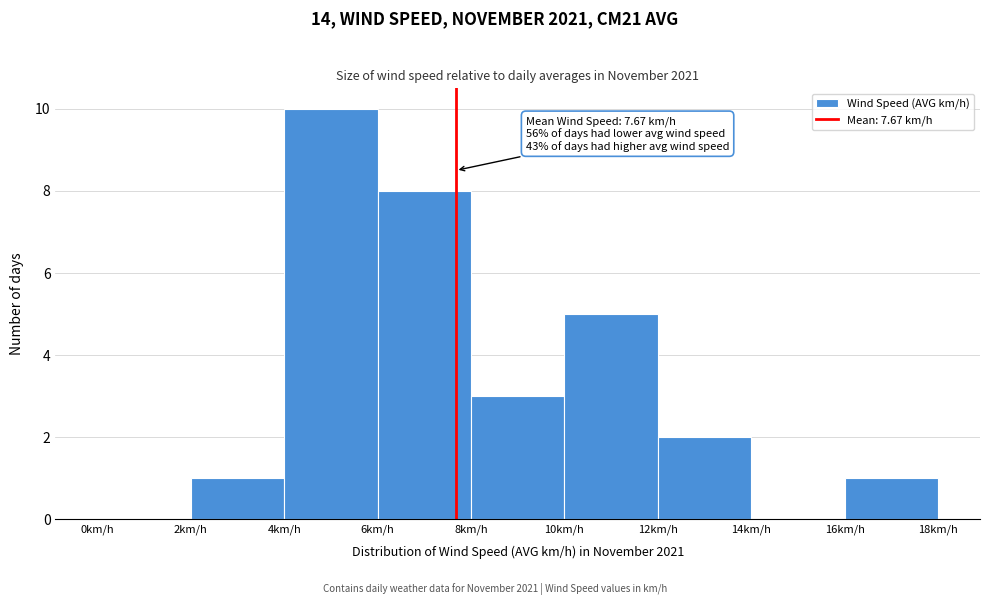

Over which range of the x-axis is the bar tallest?

4 to 6